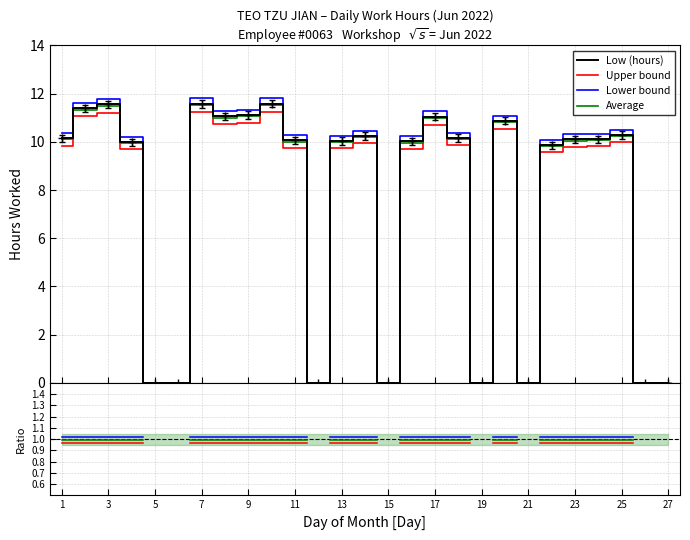

Where does the data first go above 10?

1